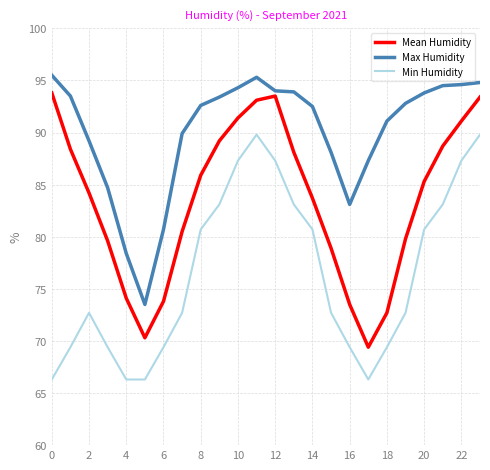

Which series has the largest total across all categories?

Max Humidity